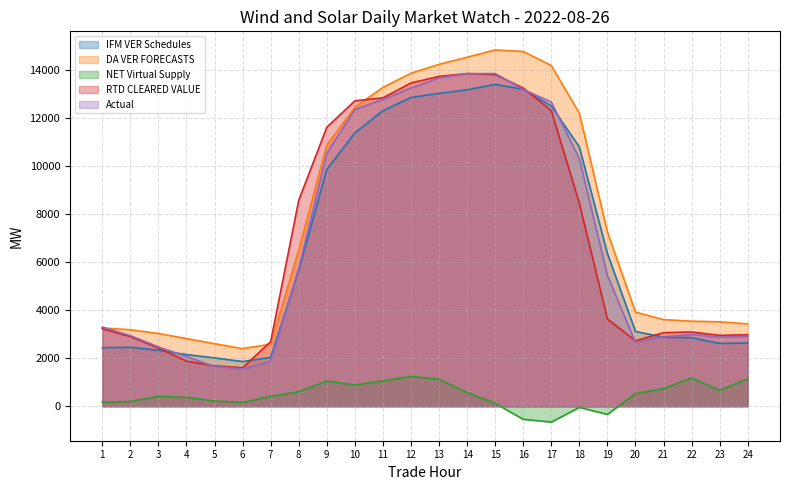

Where does the DA VER FORECASTS series first go above 6506?

8